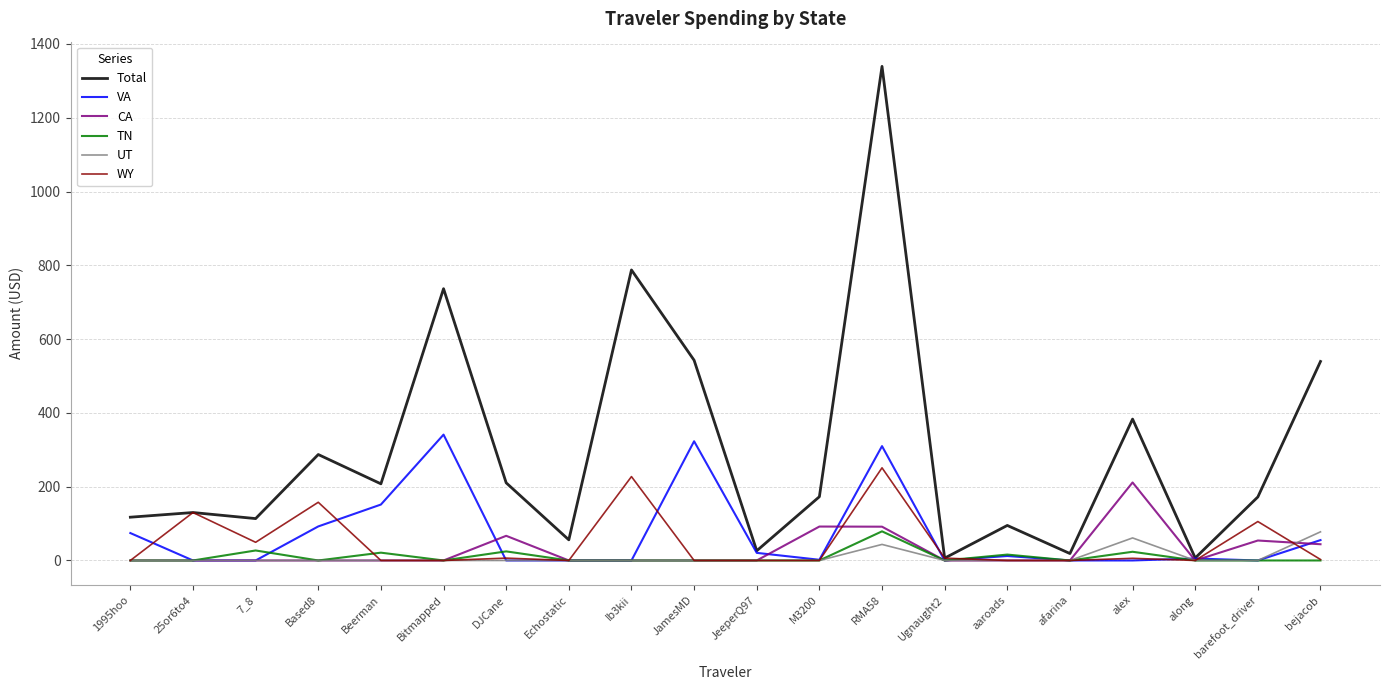

What is the total value across all series at afarina?

18.8